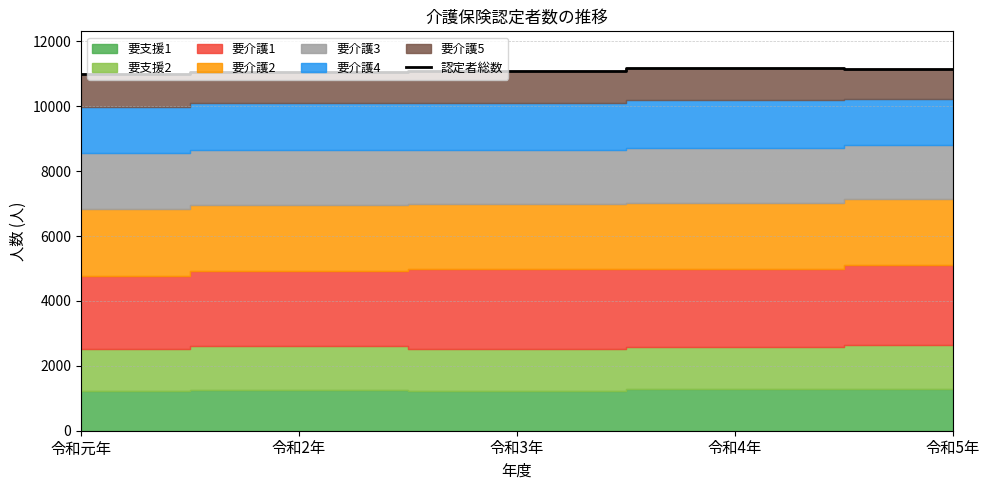

What is the maximum value shown in the chart?

11193